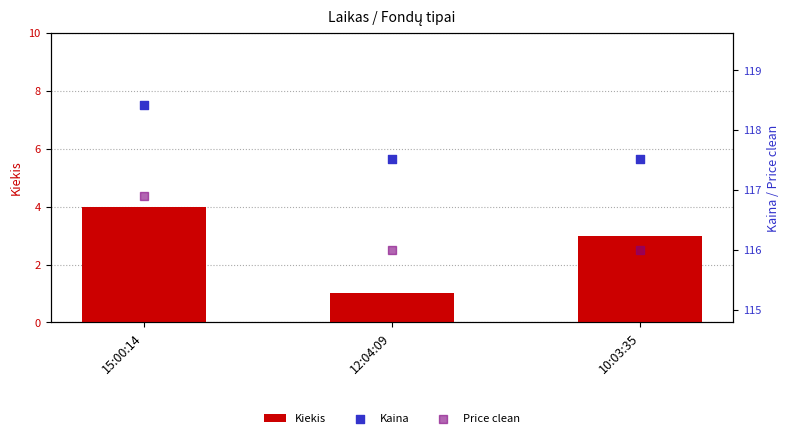

Is the value of Kiekis at 15:00:14 greater than the value of Kaina at 12:04:09?

No